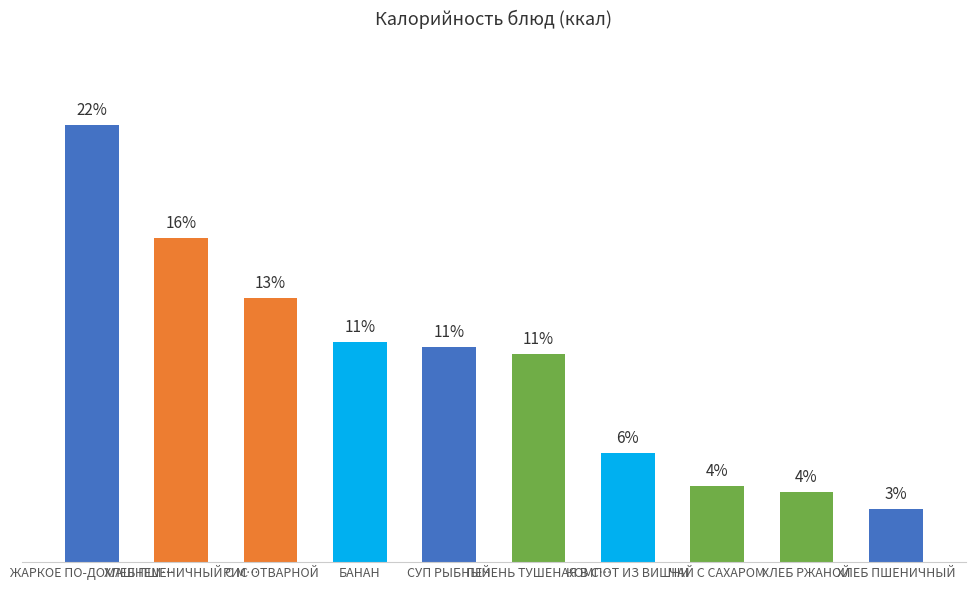

Rank the categories by value from lowest to highest.

ХЛЕБ ПШЕНИЧНЫЙ, ХЛЕБ РЖАНОЙ, ЧАЙ С САХАРОМ, КОМПОТ ИЗ ВИШНИ, ПЕЧЕНЬ ТУШЕНАЯ В С…, СУП РЫБНЫЙ, БАНАН, РИС ОТВАРНОЙ, ХЛЕБ ПШЕНИЧНЫЙ С М…, ЖАРКОЕ ПО-ДОМАШНЕМ…